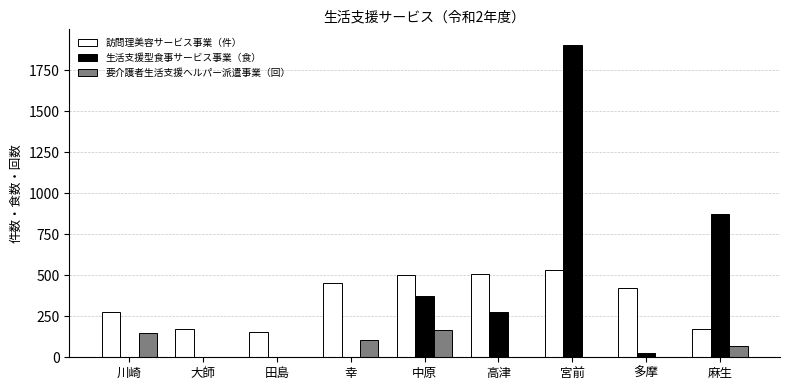

What are all the series names shown in the legend?

訪問理美容サービス事業（件）, 生活支援型食事サービス事業（食）, 要介護者生活支援ヘルパー派遣事業（回）